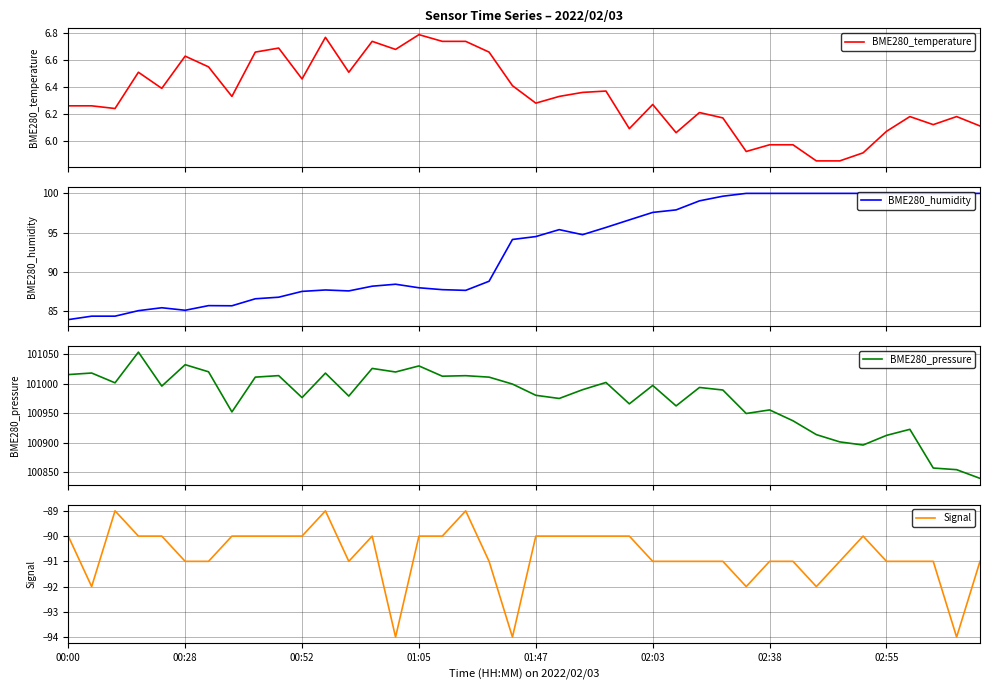

Which has a higher value, 10 or 21?

10